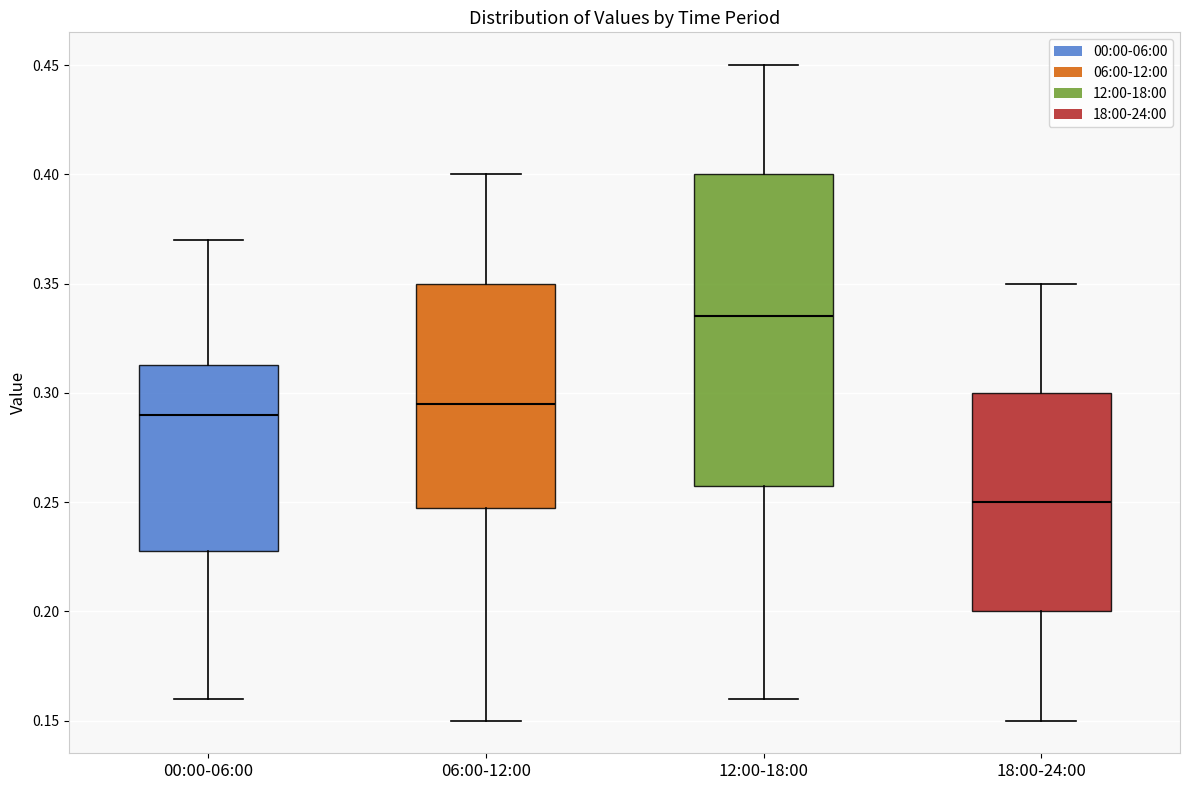

Reading left to right, read every box against the y-axis: the position of its median line, the range the box covers, and the ends of its whiskers. The values are not printed on the chart, so give them approximately, as read against the axis.

00:00-06:00: median 0.290, box 0.230 to 0.315, whiskers 0.160 to 0.370
06:00-12:00: median 0.295, box 0.250 to 0.350, whiskers 0.150 to 0.400
12:00-18:00: median 0.335, box 0.260 to 0.400, whiskers 0.160 to 0.450
18:00-24:00: median 0.250, box 0.200 to 0.300, whiskers 0.150 to 0.350